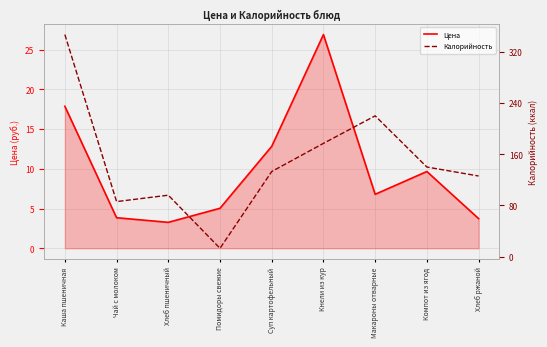

Which series has the largest range (max minus min)?

Калорийность